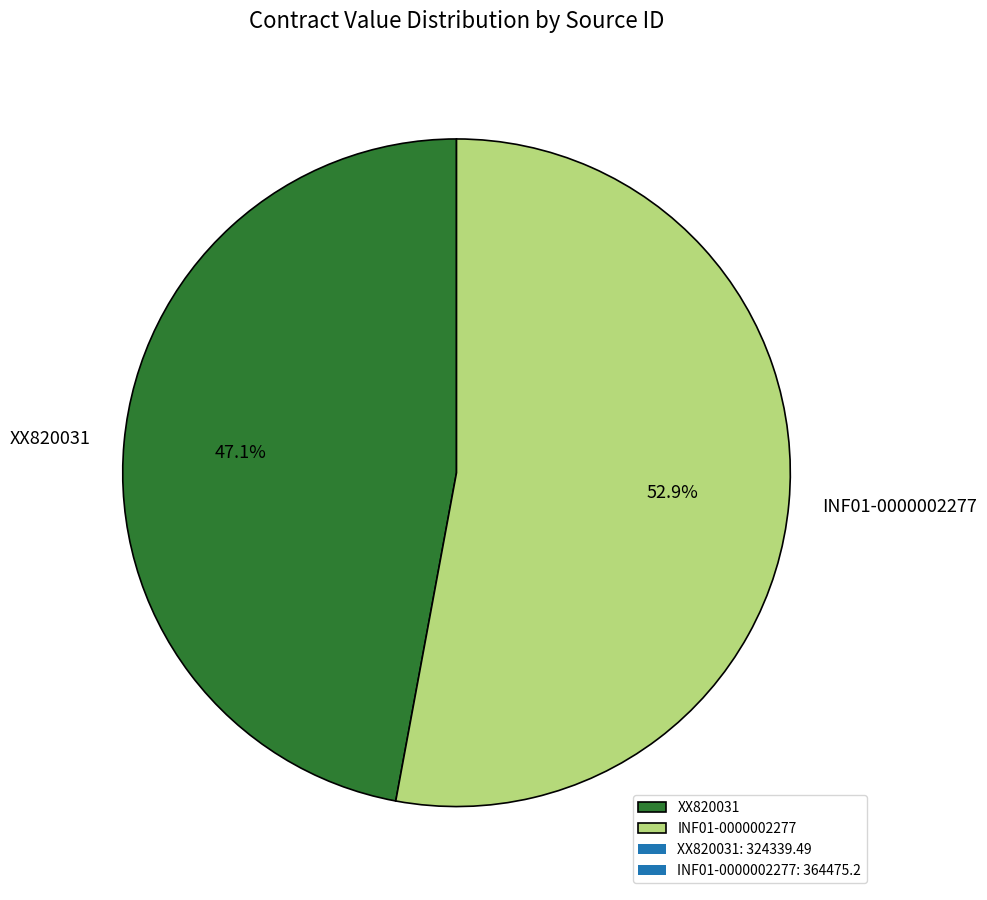

Which category has the biggest portion of the pie?

INF01-0000002277